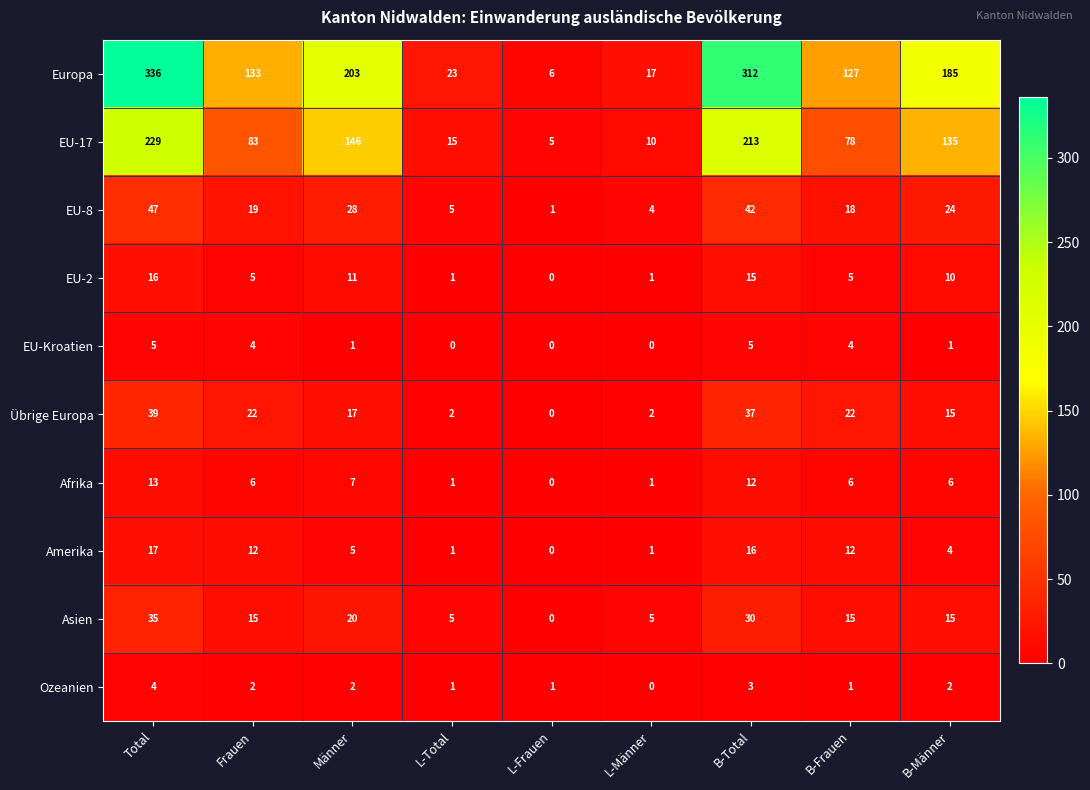

What is the spread (max minus min) of values at B-Frauen?

126